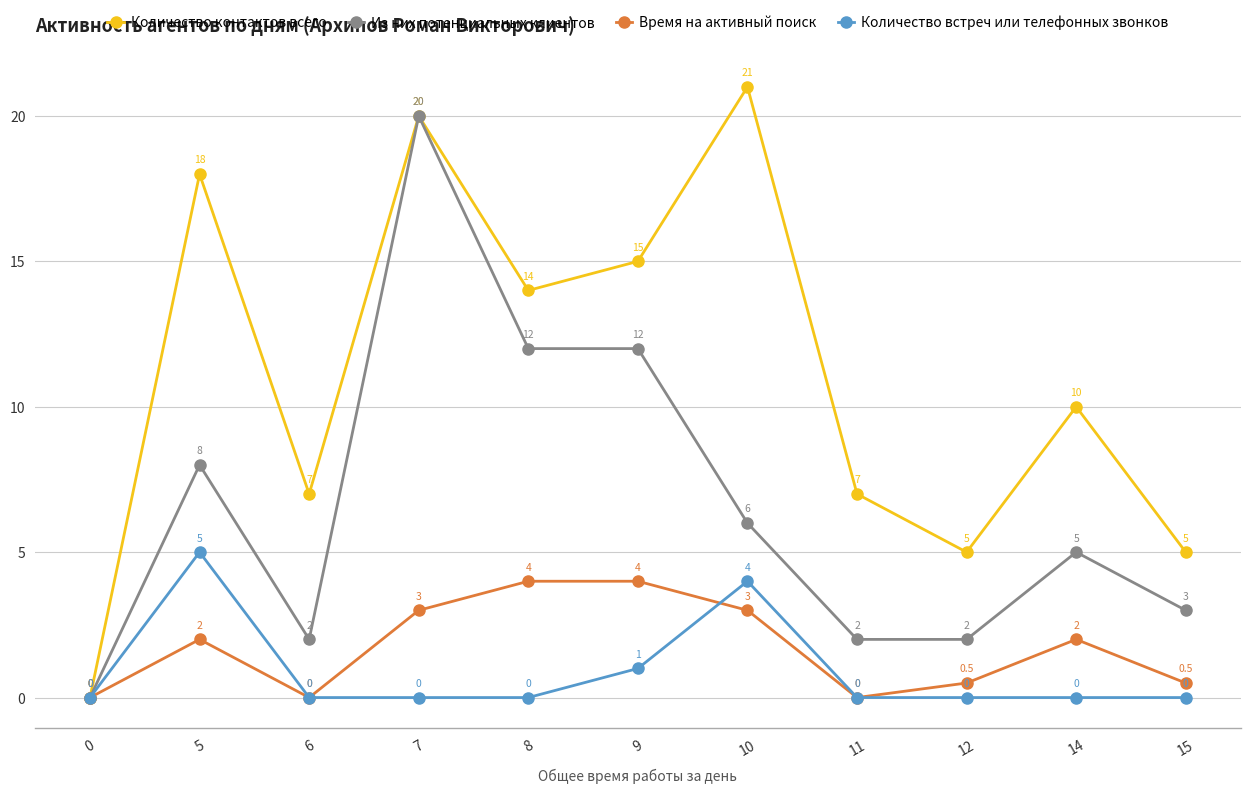

True or false: Количество встреч или телефонных звонков has more than 2 interior local peaks.

False